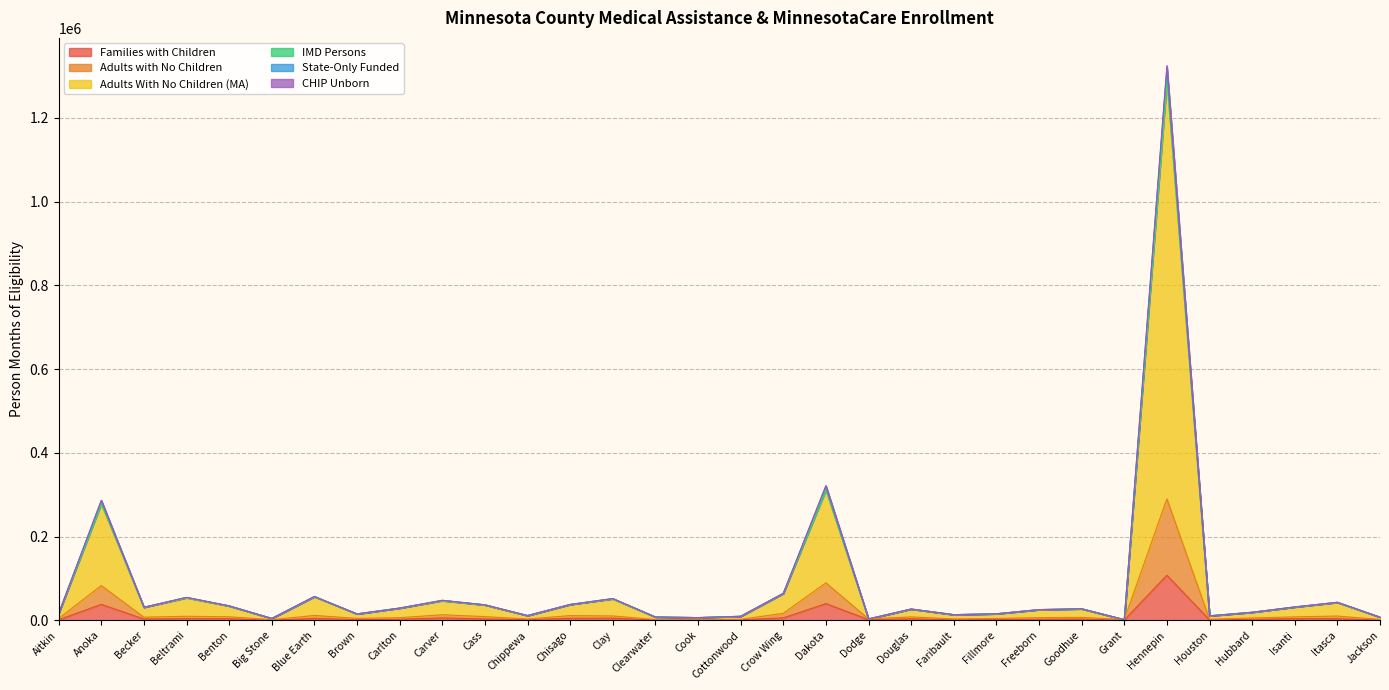

True or false: Families with Children and Adults With No Children (MA) cross at least once.

False